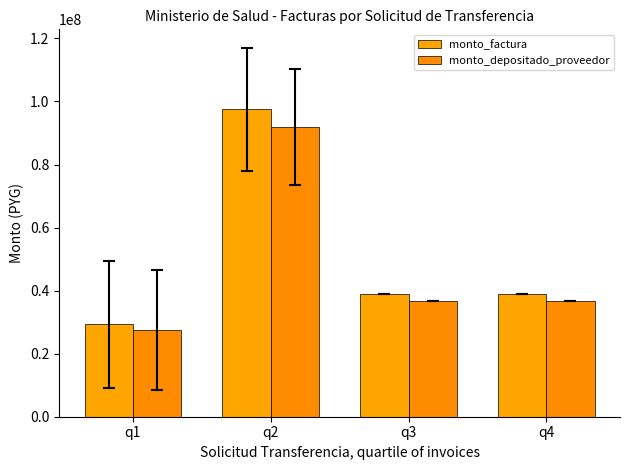

Is the value of monto_depositado_proveedor at q4 greater than the value of monto_factura at q1?

Yes